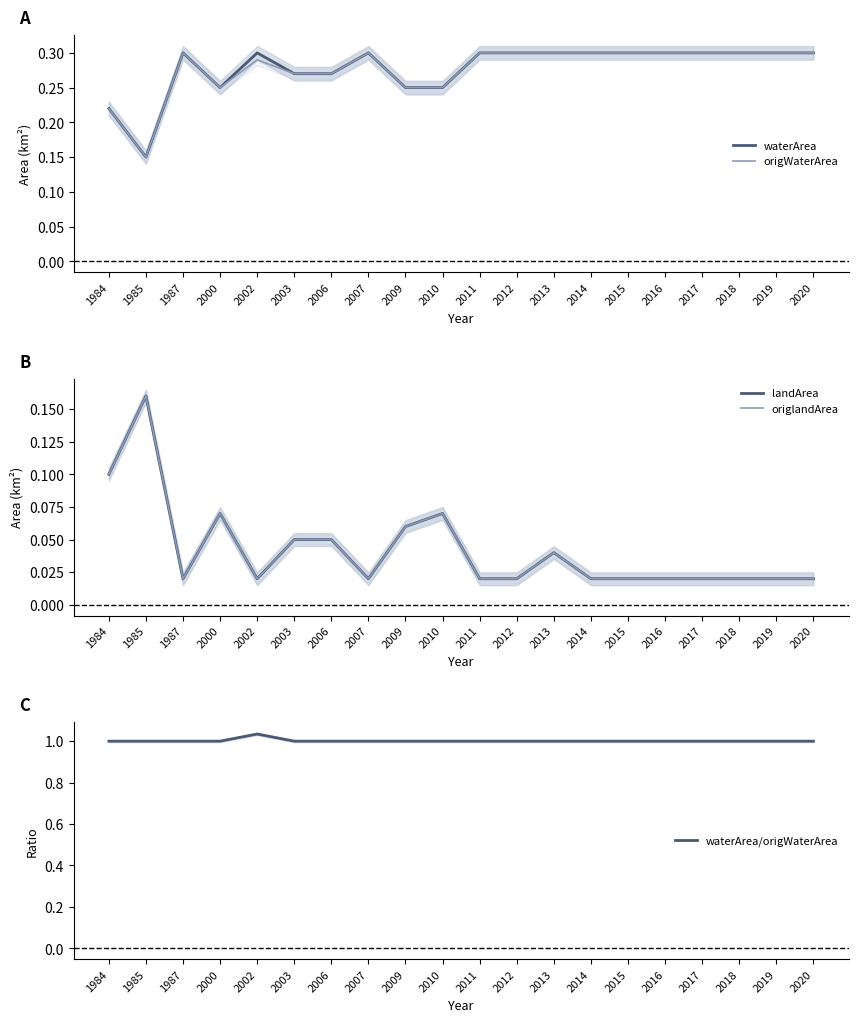

What is the sum of the origWaterArea values at 2002 and 2014?

0.6